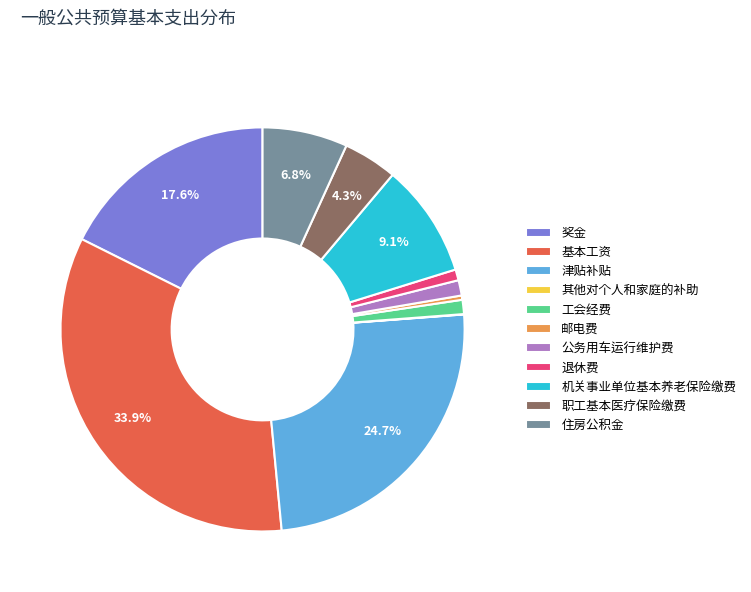

Which has a higher value, 职工基本医疗保险缴费 or 退休费?

职工基本医疗保险缴费